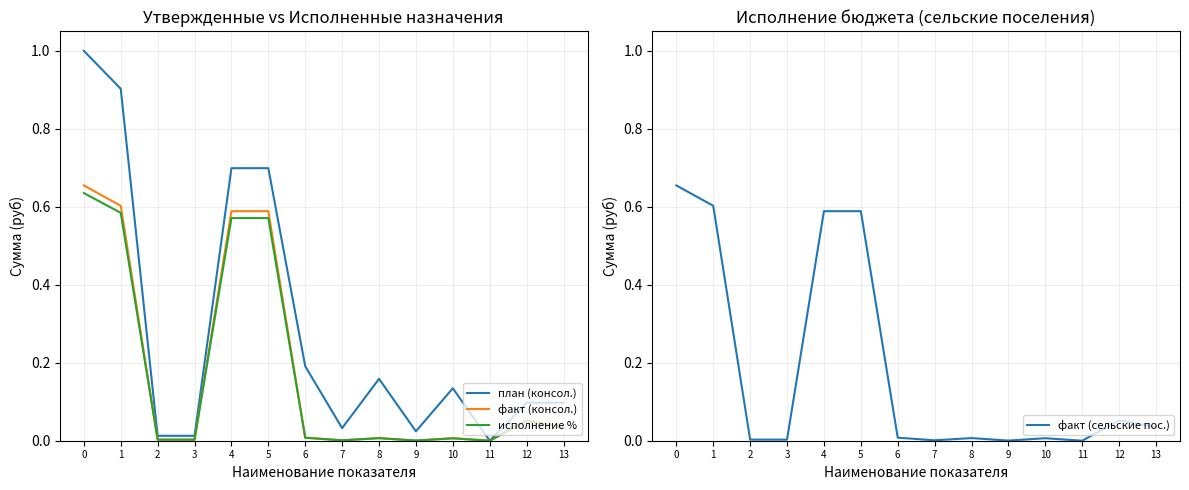

Which series has the largest total across all categories?

план (консол.)